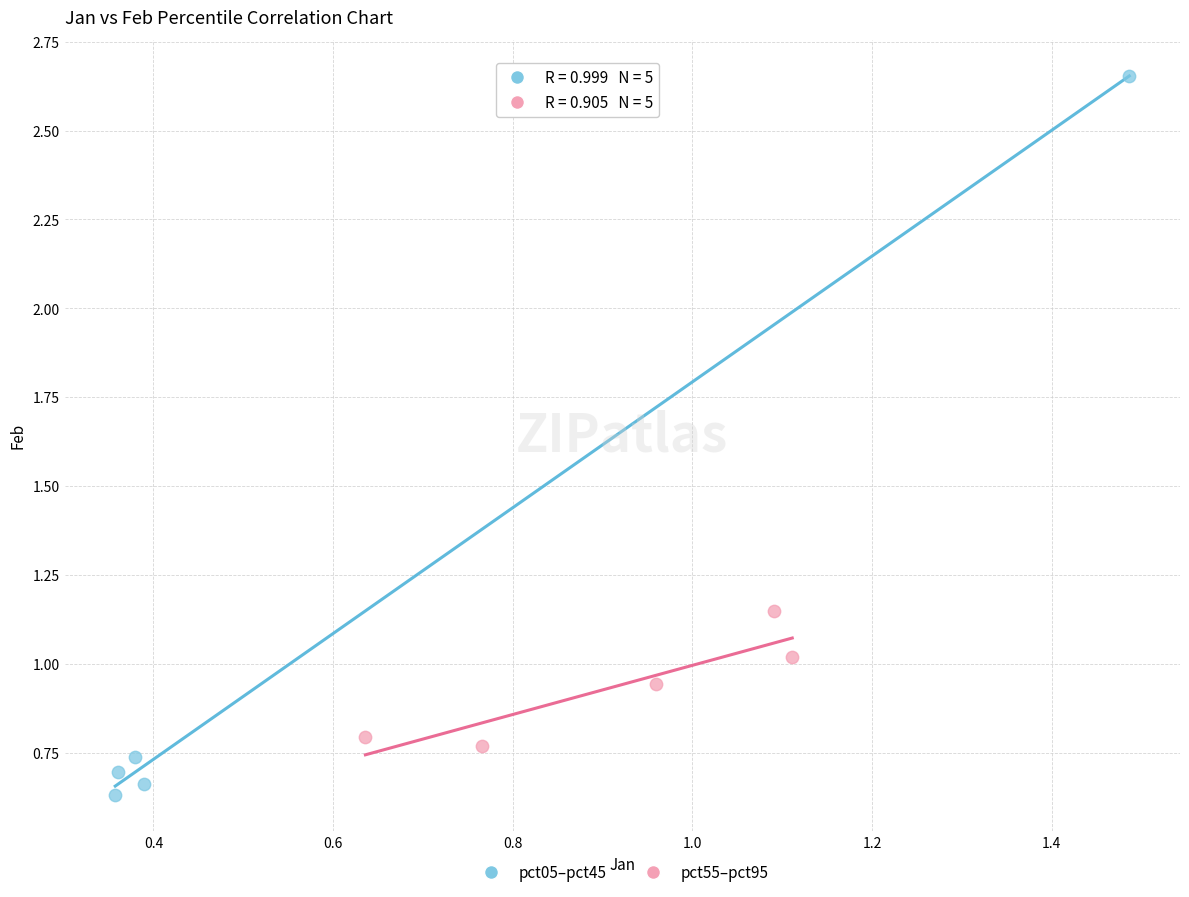

Which series has the widest spread of Y values?

pct05–pct45